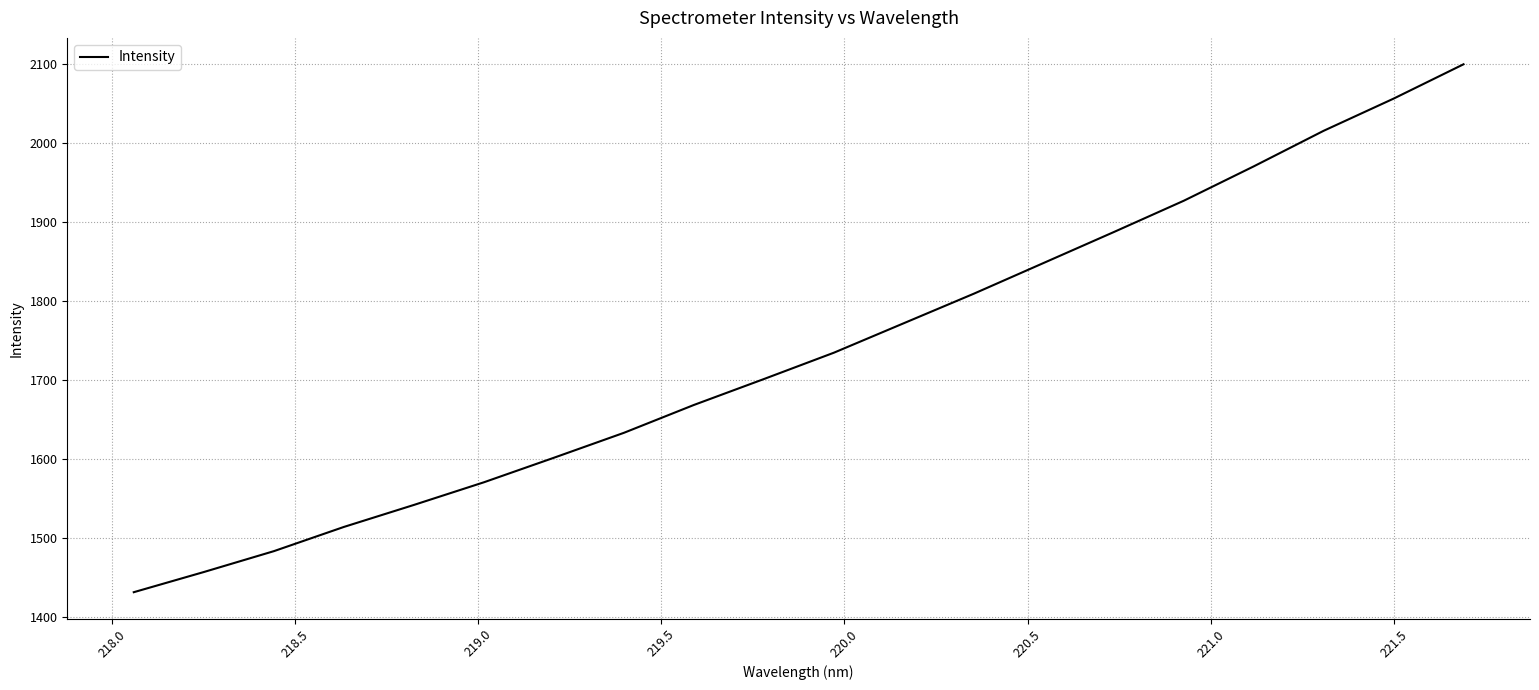

How many lines are shown in the chart?

1